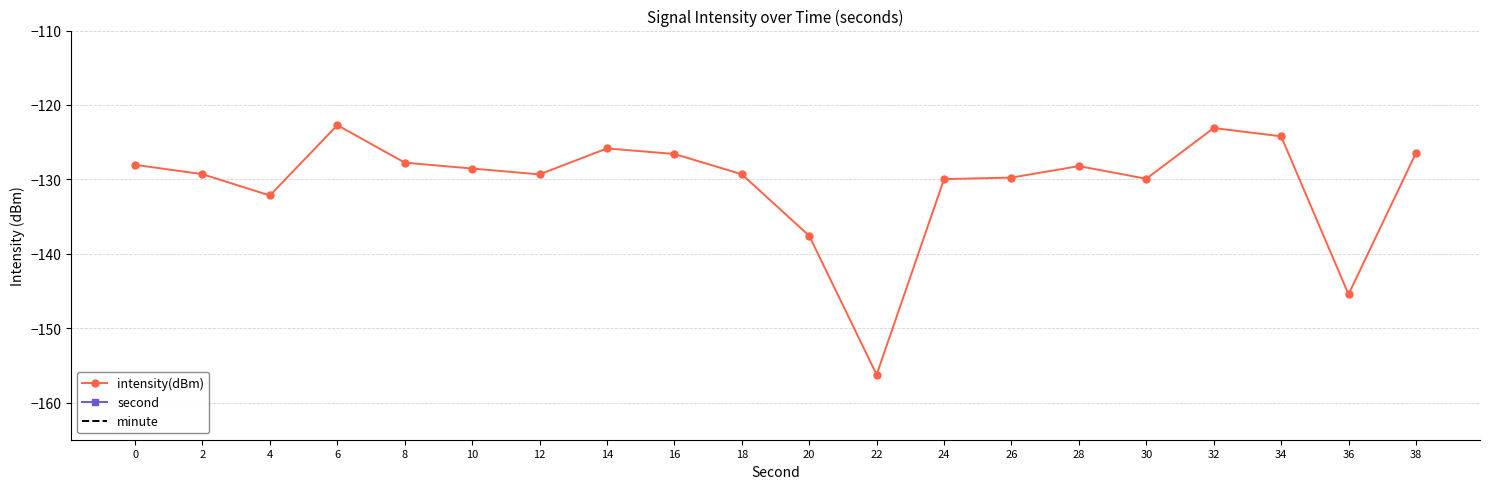

True or false: intensity(dBm) and second cross at least once.

False